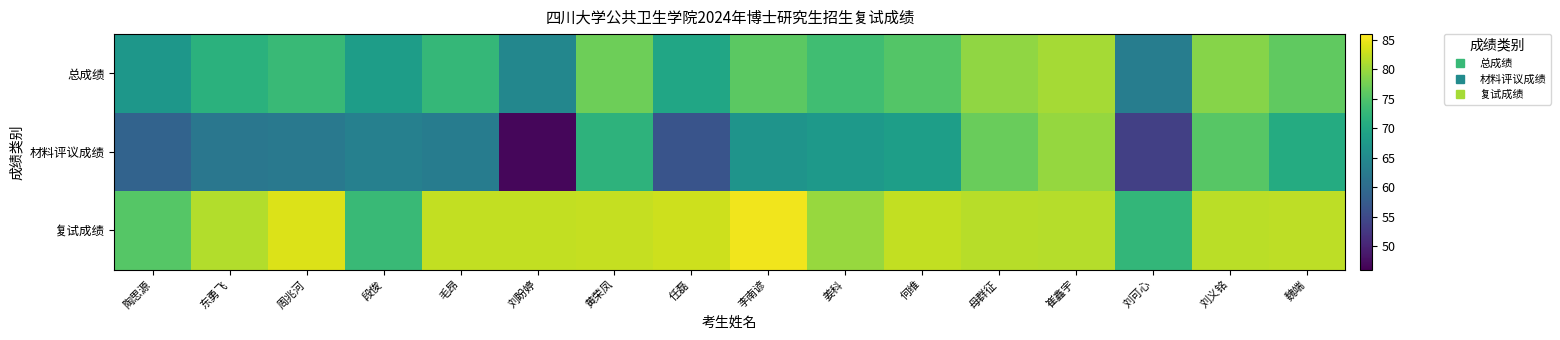

What is the spread (max minus min) of values at 任磊?

26.4